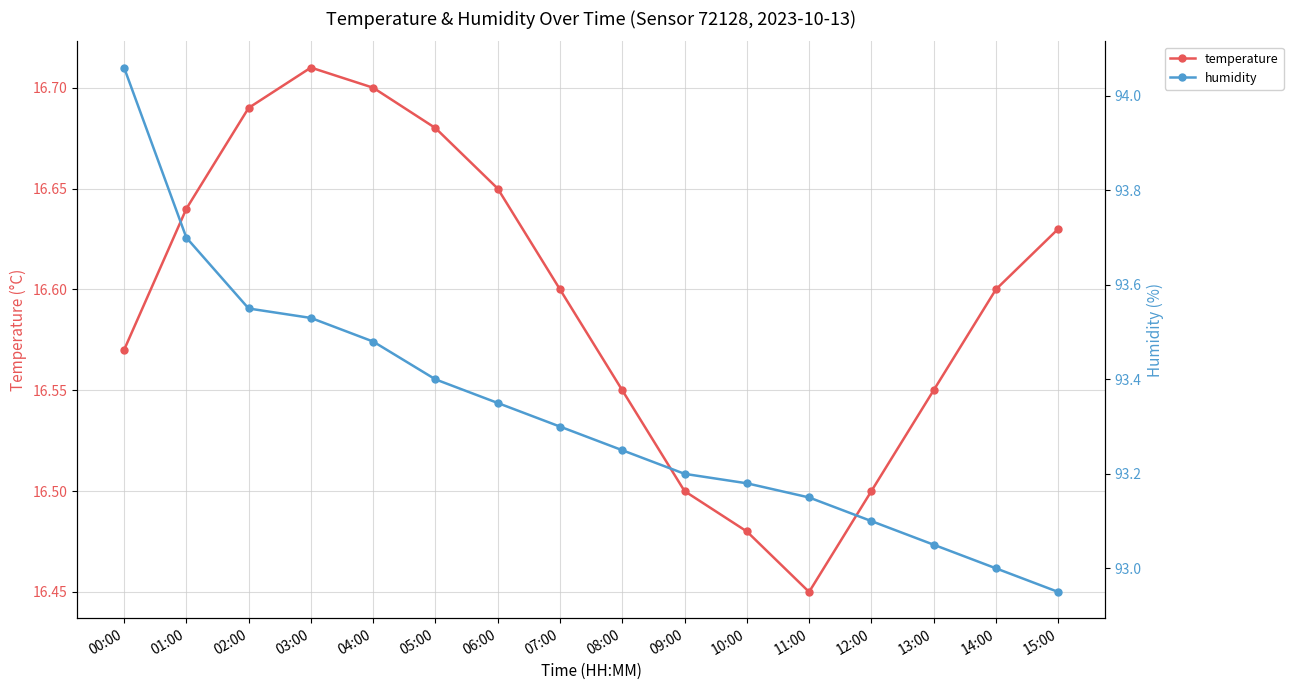

True or false: temperature and humidity cross at least once.

False